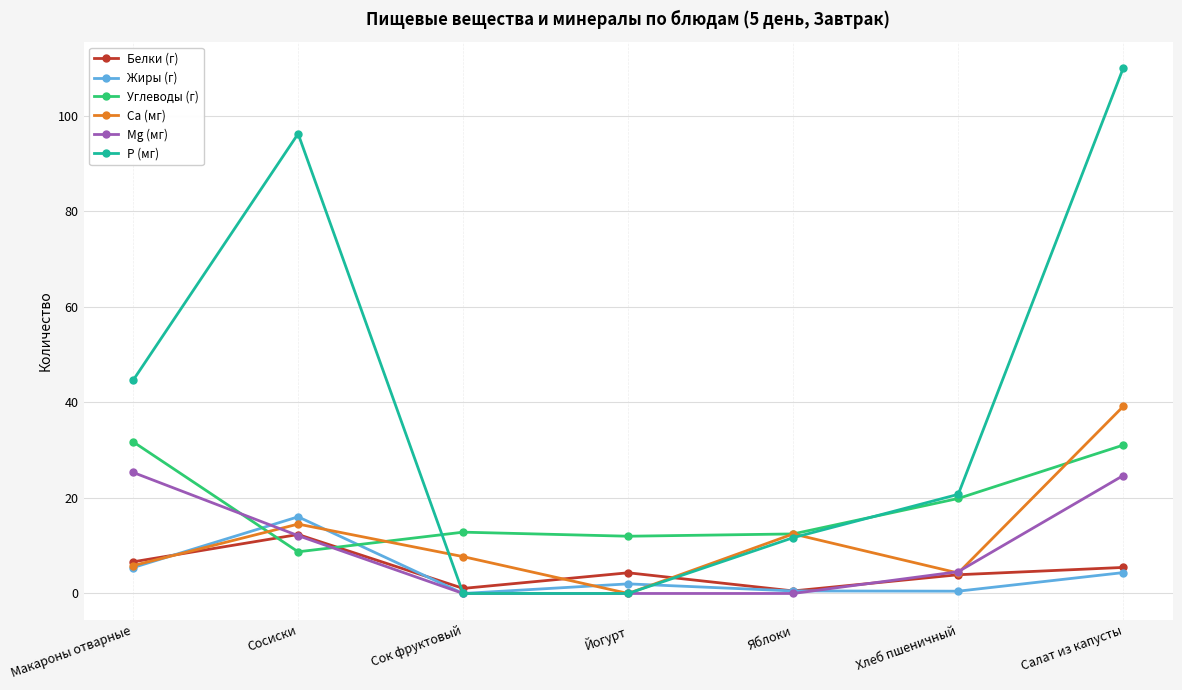

What is the value of the Жиры (г) point at the 1st from the left?

5.4